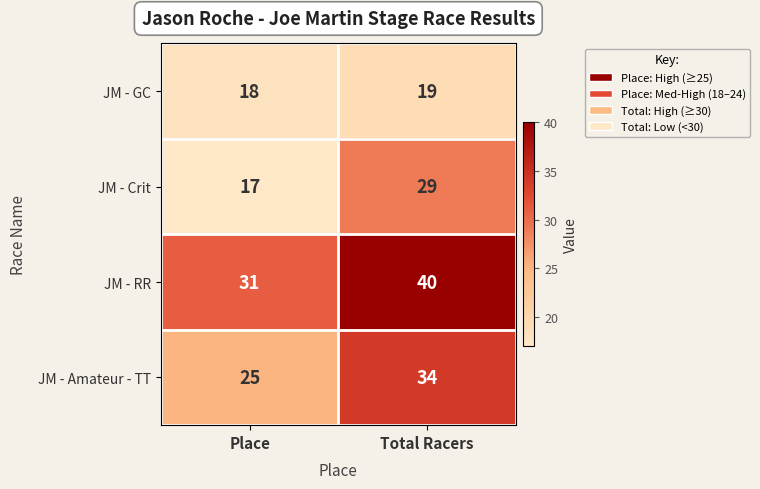

How many data points does each series have?

2